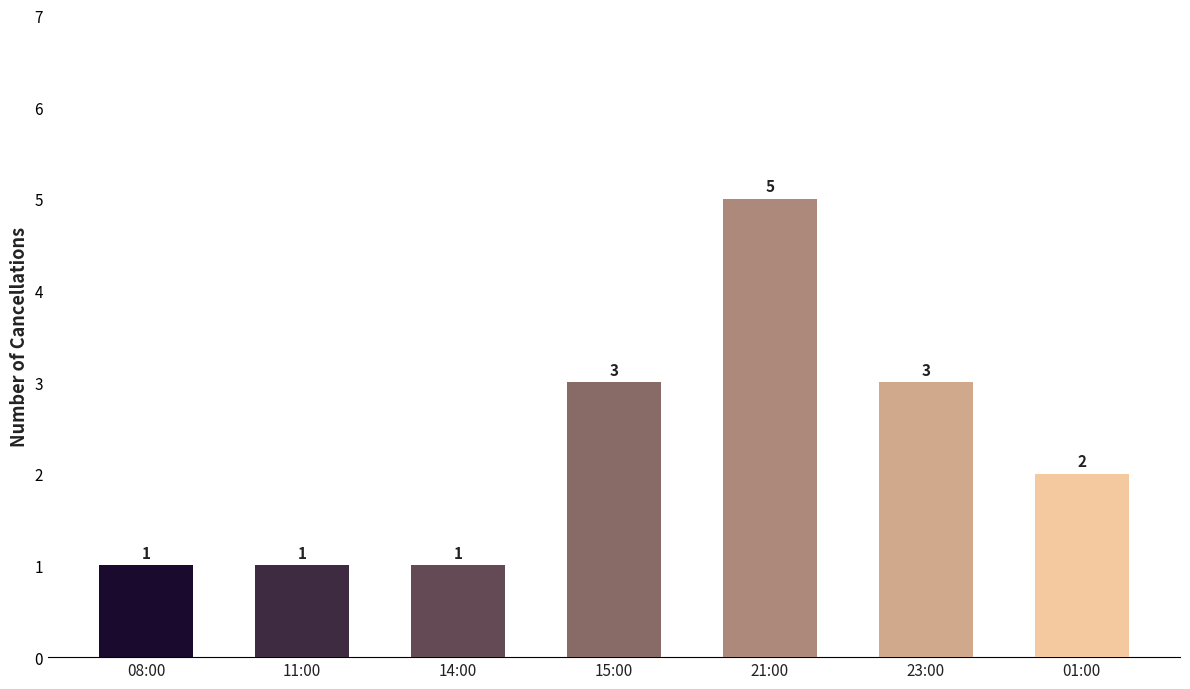

Which label corresponds to the largest value in the chart?

21:00